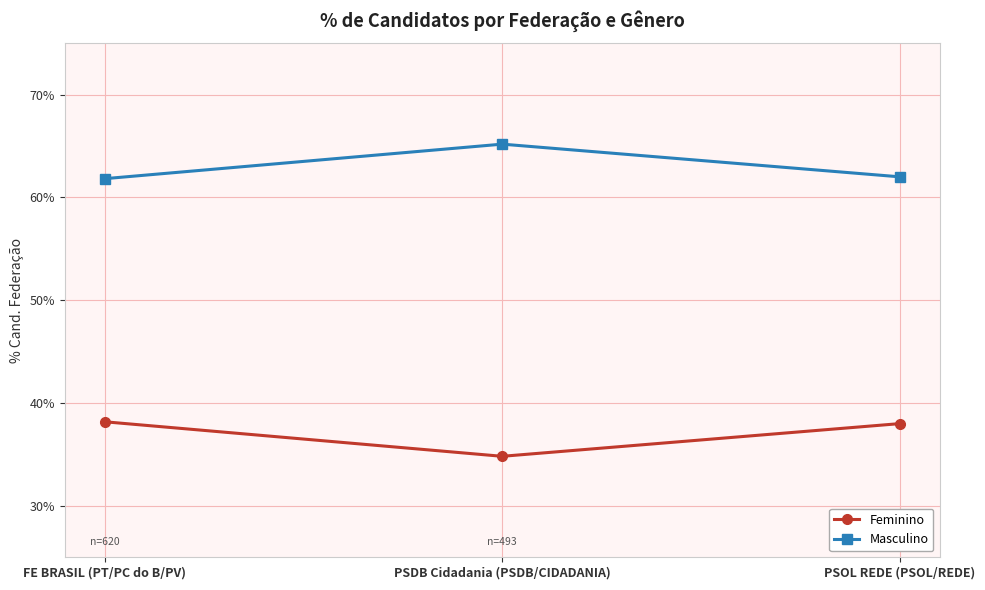

What is the sum of the Feminino values at PSDB Cidadania (PSDB/CIDADANIA) and PSOL REDE (PSOL/REDE)?

72.8